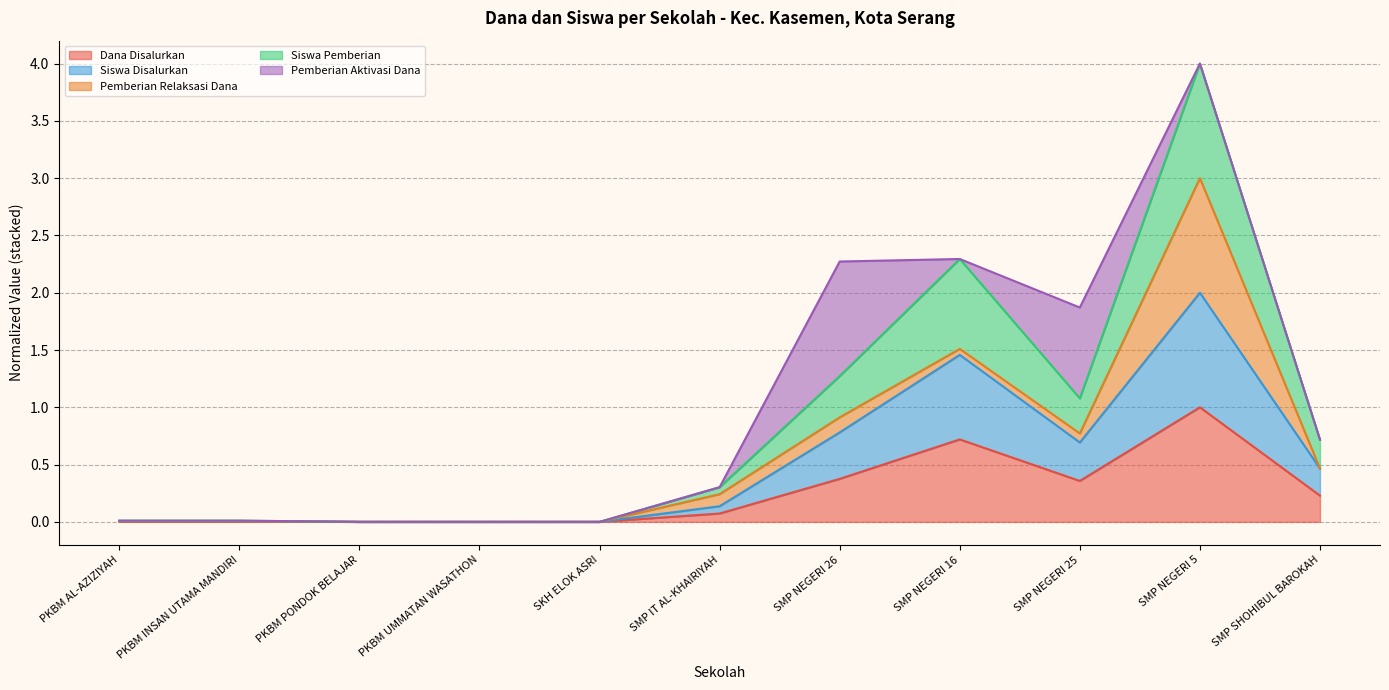

What are all the series names shown in the legend?

Dana Disalurkan, Siswa Disalurkan, Pemberian Relaksasi Dana, Siswa Pemberian, Pemberian Aktivasi Dana